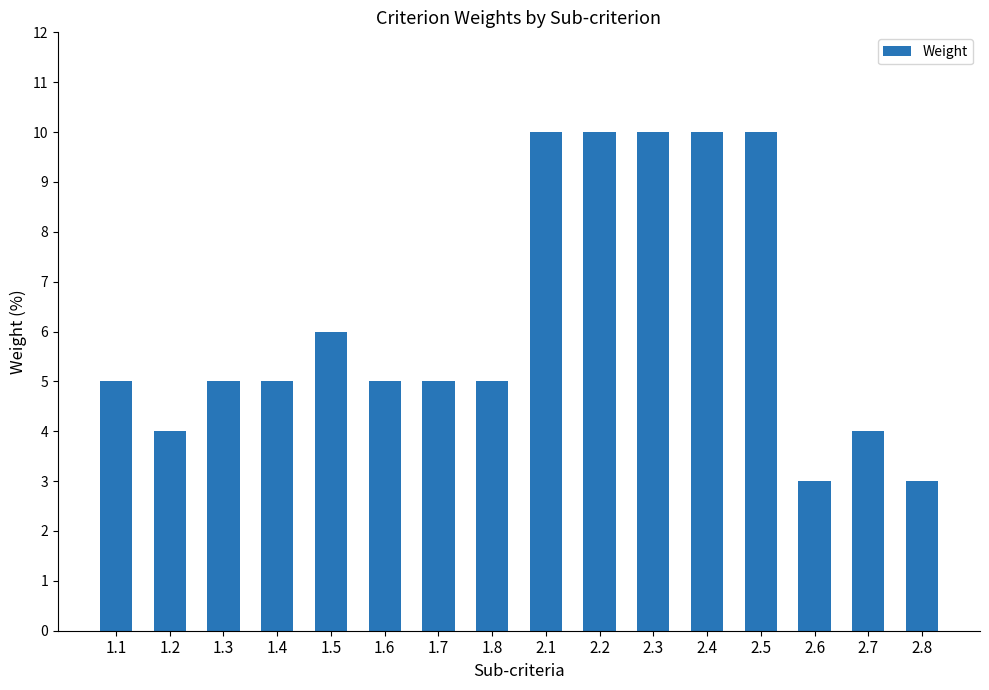

What is the smallest value displayed?

3